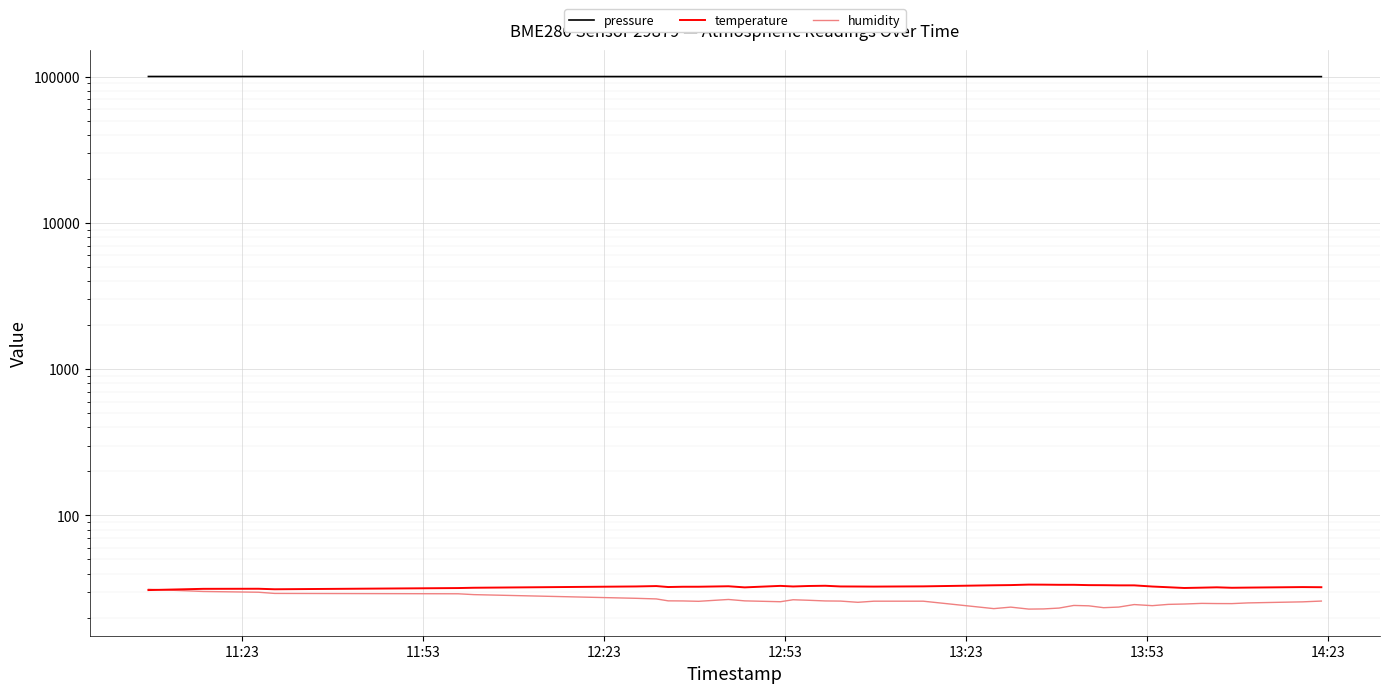

Reading left to right, transcribe all the data shown in this chart.

pressure: 100358.7	100357.4	100346.9	100331.8	100273.7	100282.1	100247.9	100252.9	100241.8	100236.8	100239.3	100226.4	100228.5	100222.3	100221.9	100221.4	100219.4	100220.8	100220.5	100214.8	100207.3	100189.1	100188.4	100189.5	100181.8	100179.6	100175.0	100171.5	100172.8	100168.9	100171.7	100157.3	100155.9	100145.8	100149.4	100143.9	100147.7	100146.2	100136.6	100133.2
temperature: 30.8	31.4	31.5	31.2	31.8	32.0	32.6	32.9	32.4	32.5	32.5	32.8	32.2	33.0	32.6	32.9	33.0	32.6	32.6	32.6	32.7	33.3	33.4	33.6	33.6	33.5	33.5	33.3	33.3	33.2	33.2	32.6	32.2	31.9	32.0	32.2	32.0	32.1	32.3	32.3
humidity: 31.2	30.2	29.8	29.3	29.1	28.7	27.1	26.8	26.0	26.0	25.8	26.6	26.0	25.7	26.5	26.3	26.0	25.9	25.4	25.9	25.9	23.0	23.6	22.9	22.9	23.2	24.2	24.1	23.4	23.6	24.6	24.1	24.6	24.8	25.0	24.9	24.9	25.2	25.6	25.9